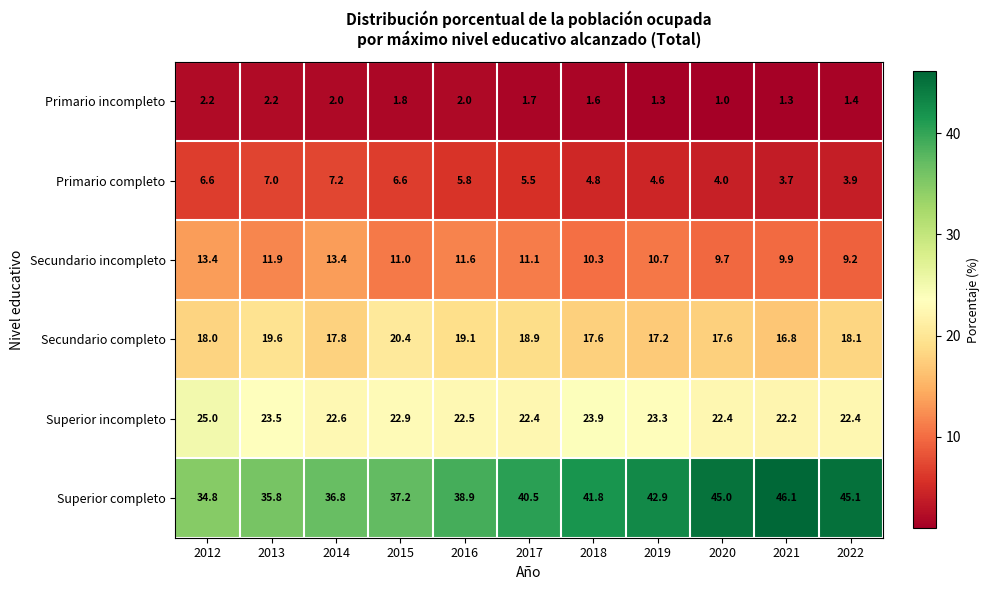

At which category does the chart reach its peak across all series?

2021